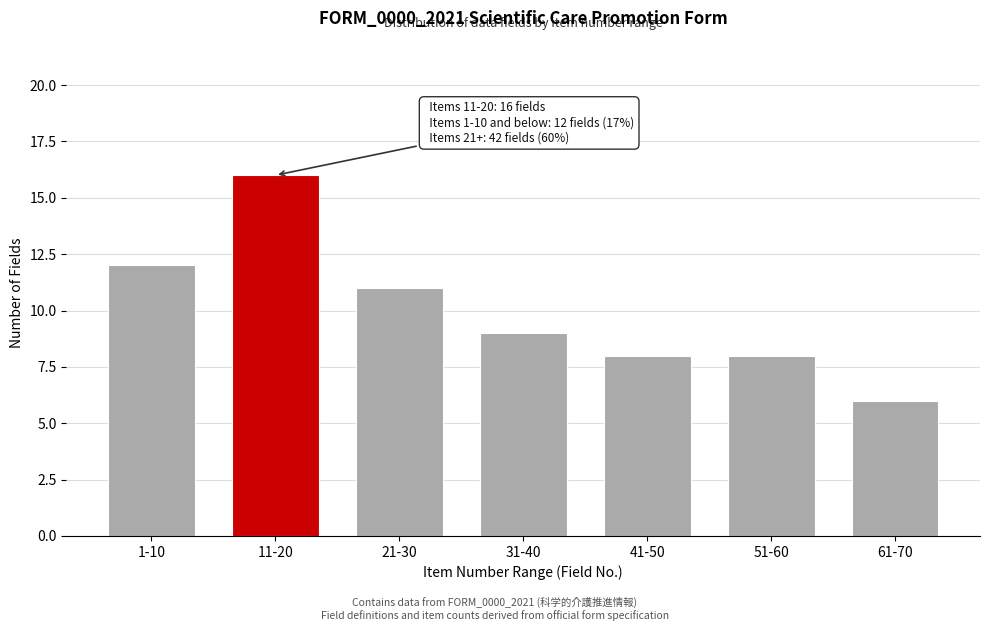

Reading right to left, transcribe all the data shown in this chart.

61-70=6	51-60=8	41-50=8	31-40=9	21-30=11	11-20=16	1-10=12